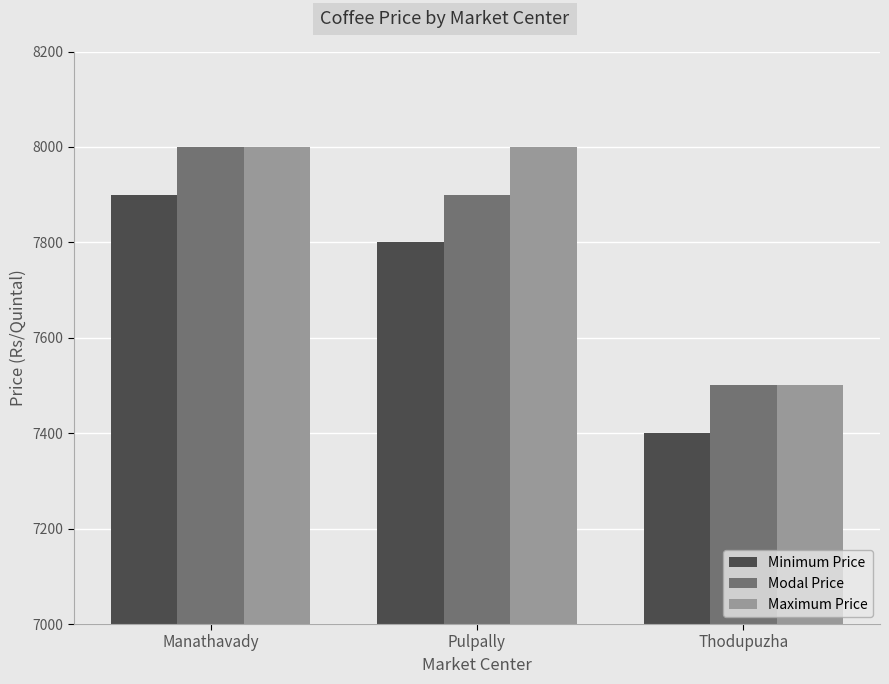

Reading left to right, what are all the values shown in this chart?

Minimum Price: 7900	7800	7400
Modal Price: 8000	7900	7500
Maximum Price: 8000	8000	7500